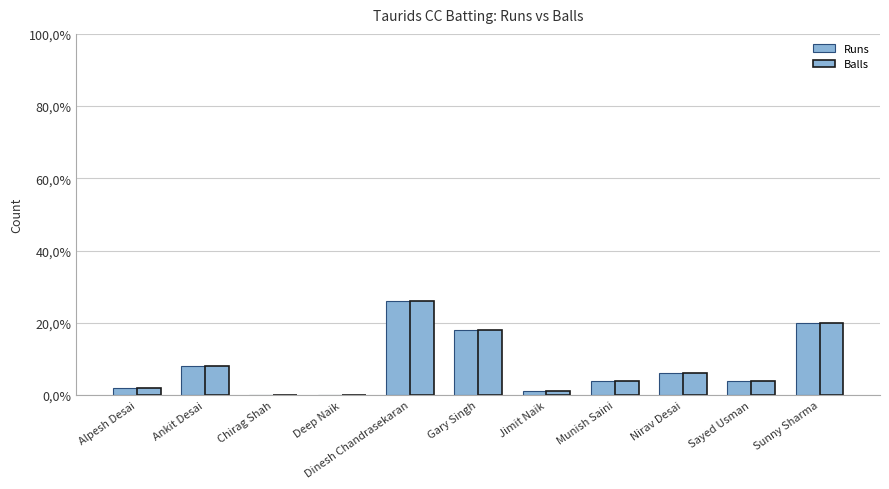

How many values in the Balls series are below 4?

4